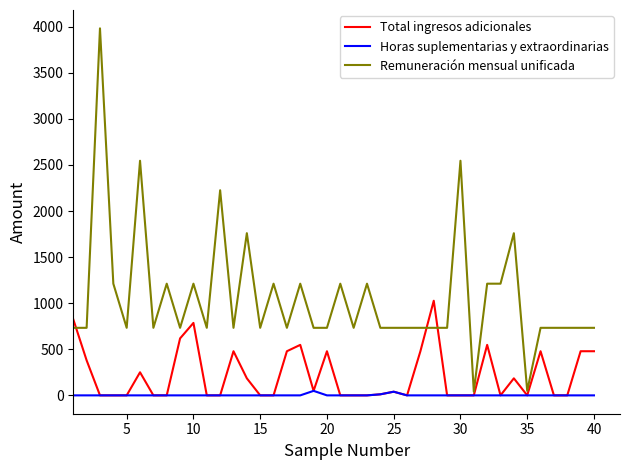

Which series has the widest spread of values?

Remuneración mensual unificada